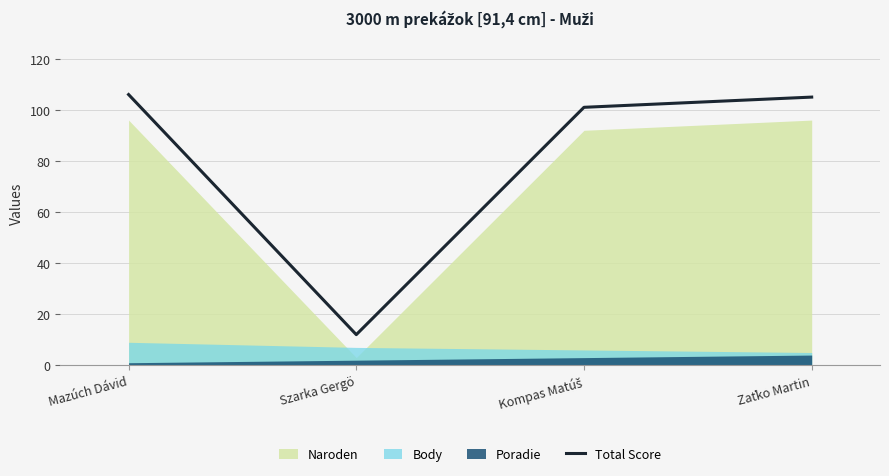

What is the approximate value at Szarka Gergö, to the nearest 5?

10